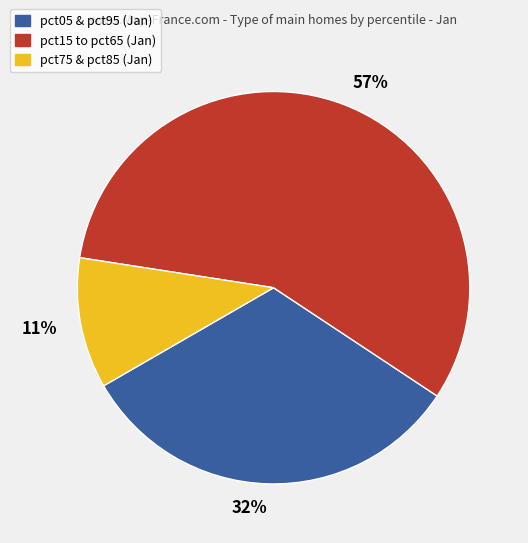

Which slice is the largest?

57%